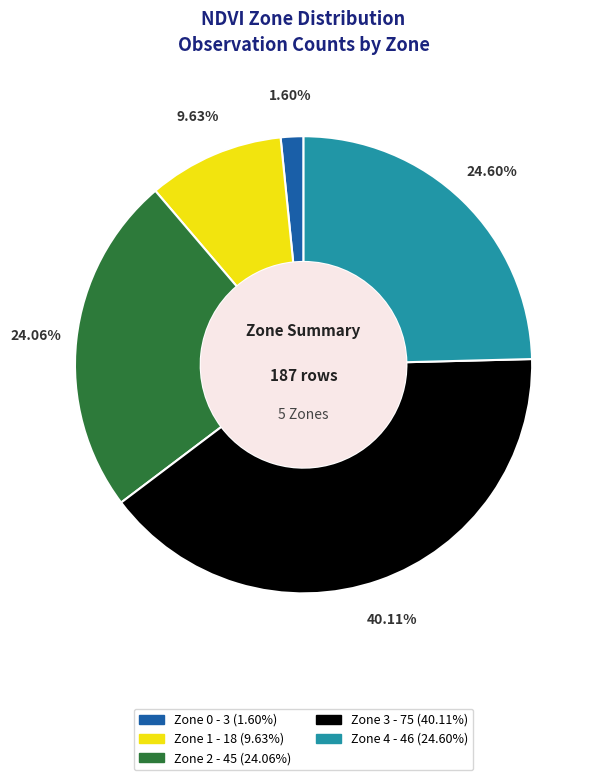

Does any single category account for the majority?

No